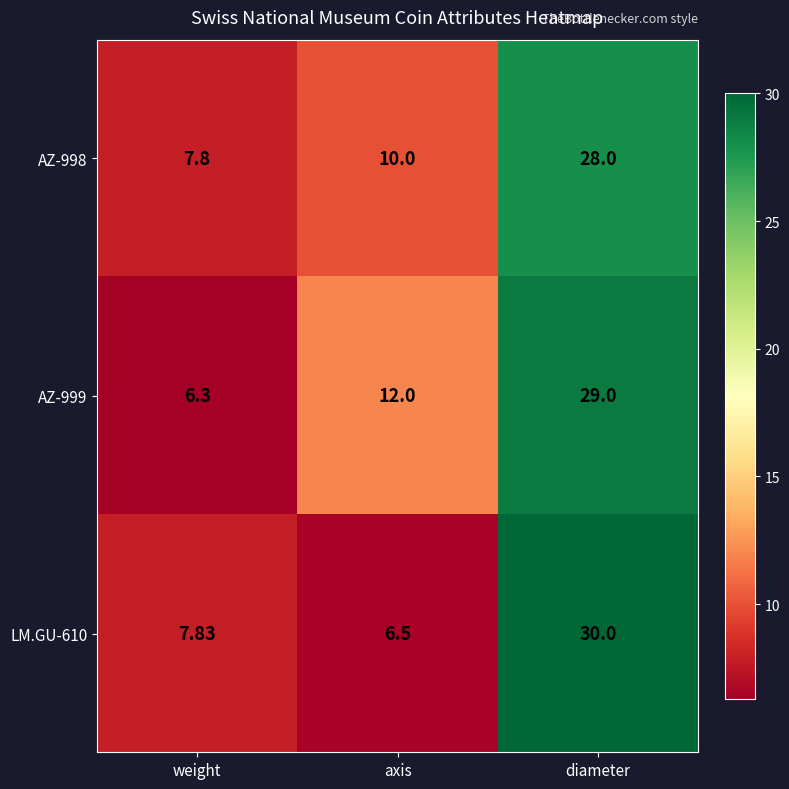

Which category has the highest value in the LM.GU-610 series?

diameter